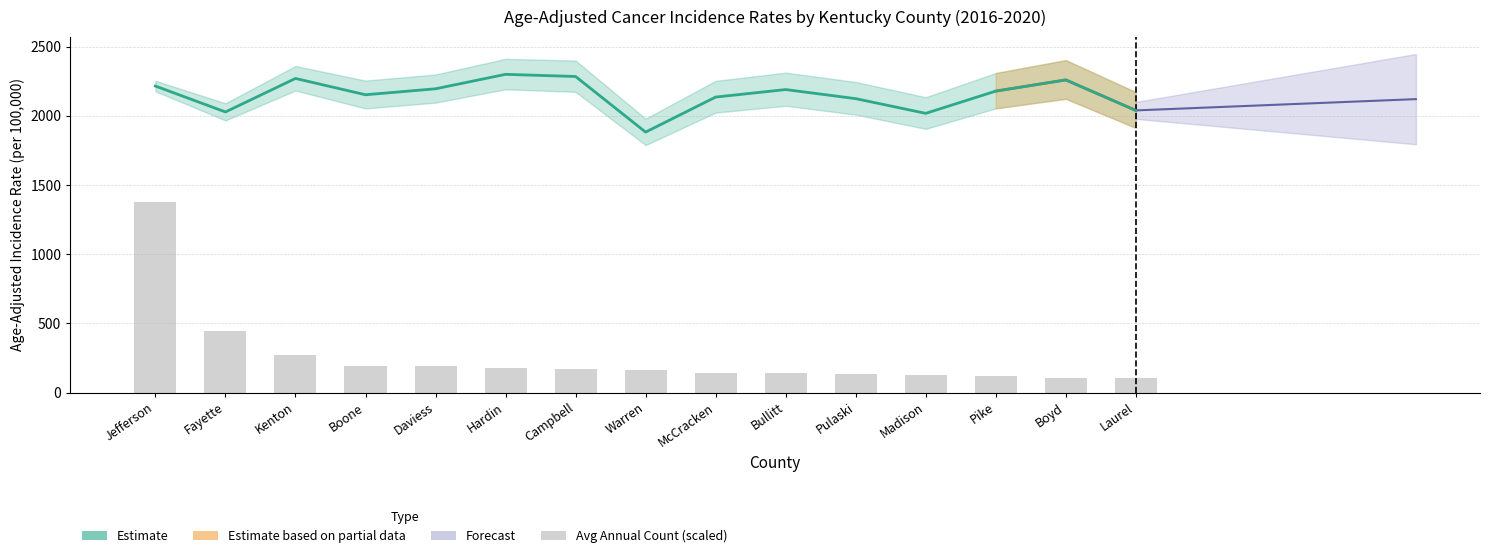

What is the label of the 6th bar from the right?

Bullitt